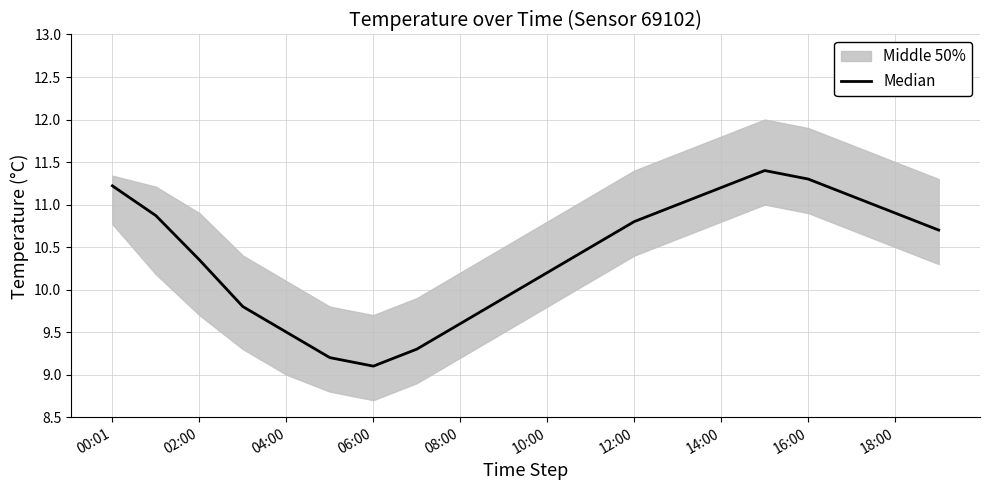

What is the sum of all values?

207.9